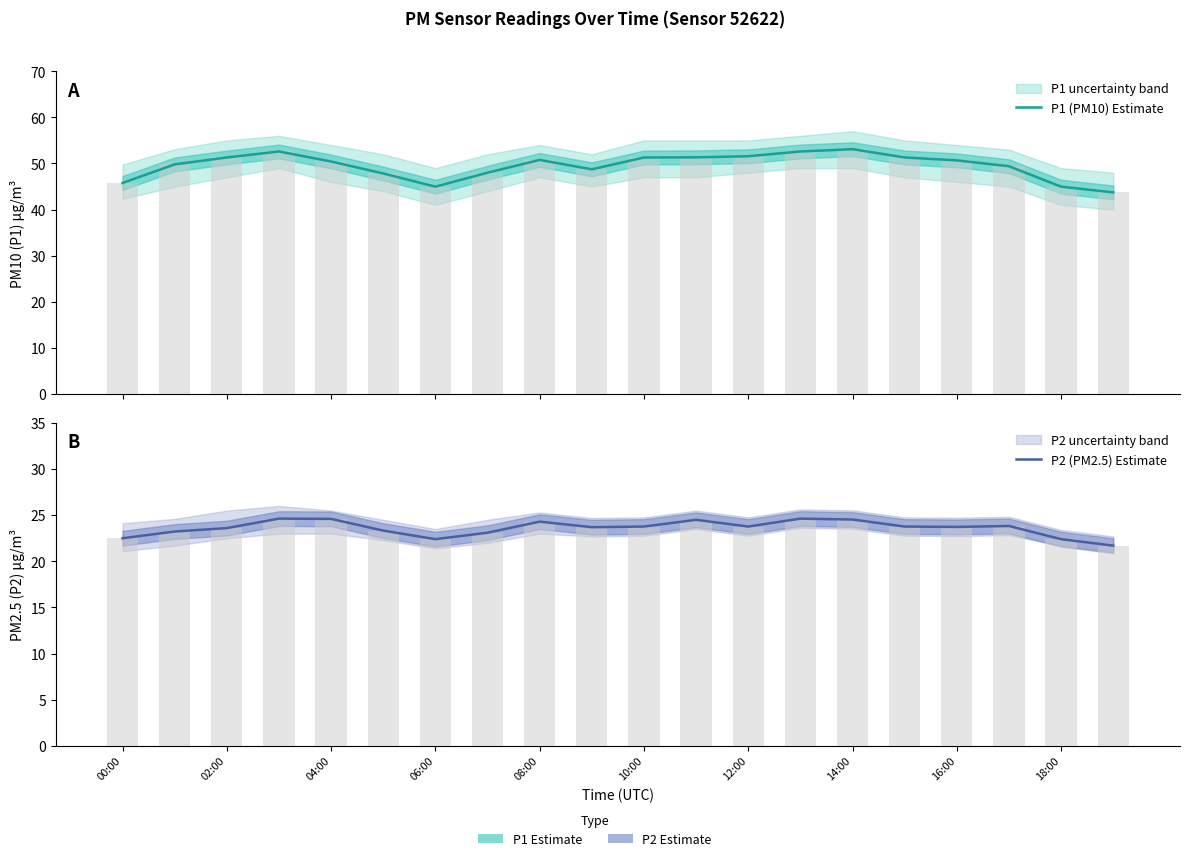

Which series has the largest total across all categories?

P1 (PM10) Estimate